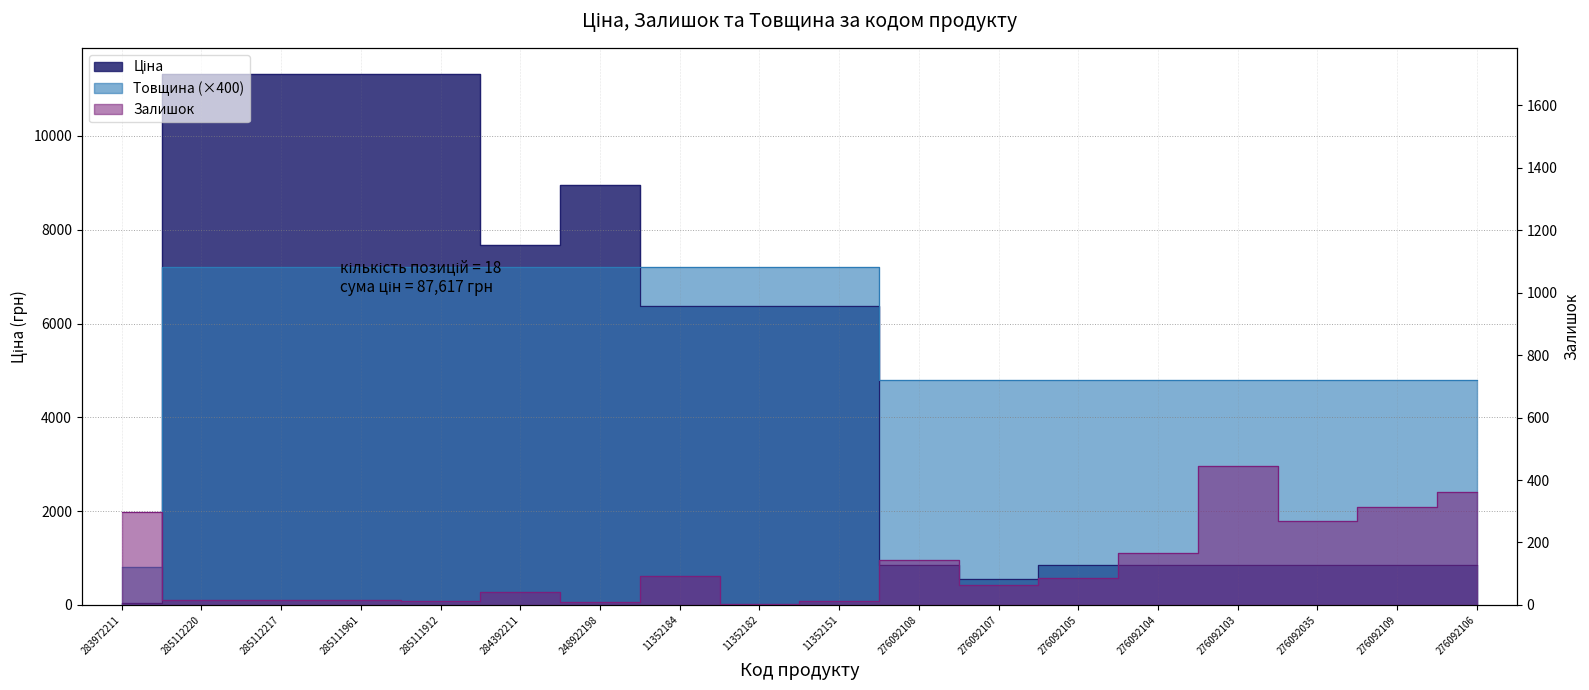

What is the smallest value displayed?

2.0